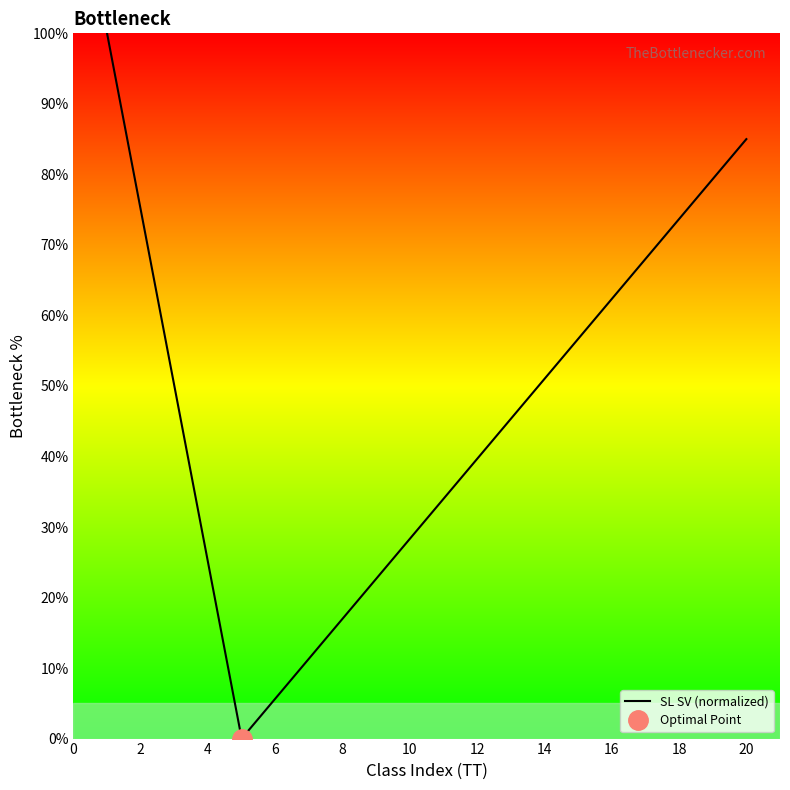

The value of SL SV (normalized) at 14 is 13.9. True or false?

False